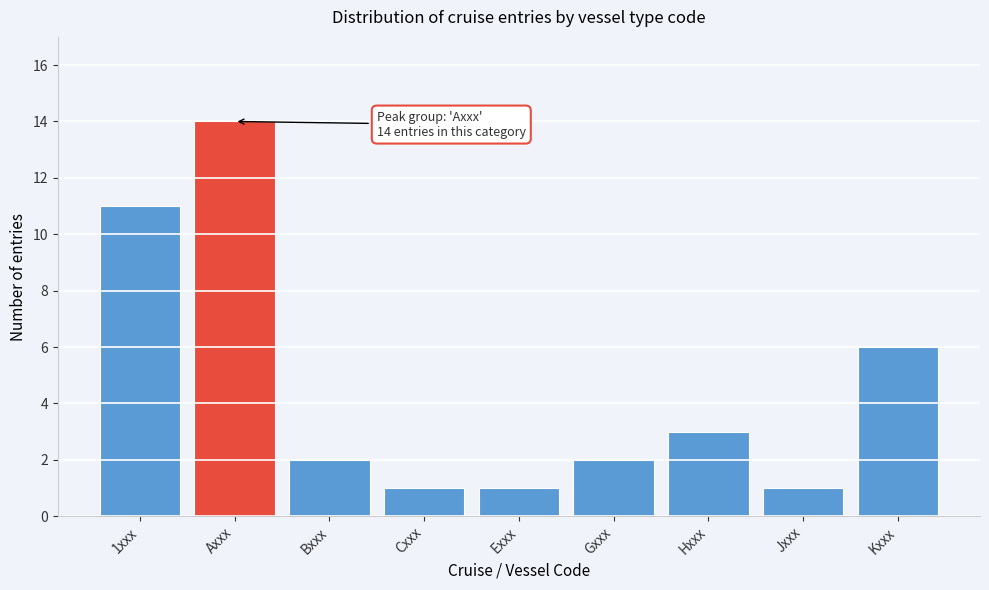

Reading left to right, list all the values displayed in this chart.

11	14	2	1	1	2	3	1	6